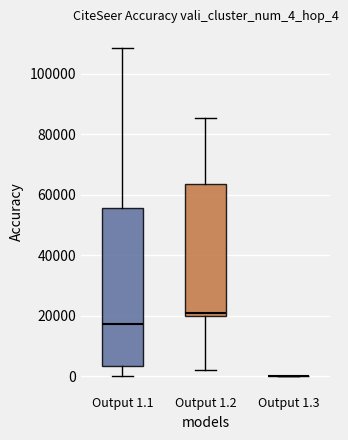

Reading left to right, transcribe this box plot: for each box, give where its median line is, the range the box spans, and where its two whiskers end, as read against the y-axis. The values are not printed on the chart, so give them approximately, as read against the axis.

Output 1.1: median 18000, box 4000 to 56000, whiskers 0 to 108000
Output 1.2: median 20000 (just above the box's lower edge), box 20000 to 64000, whiskers 2000 to 86000
Output 1.3: box collapsed to a line at 0, whiskers 0 to 0